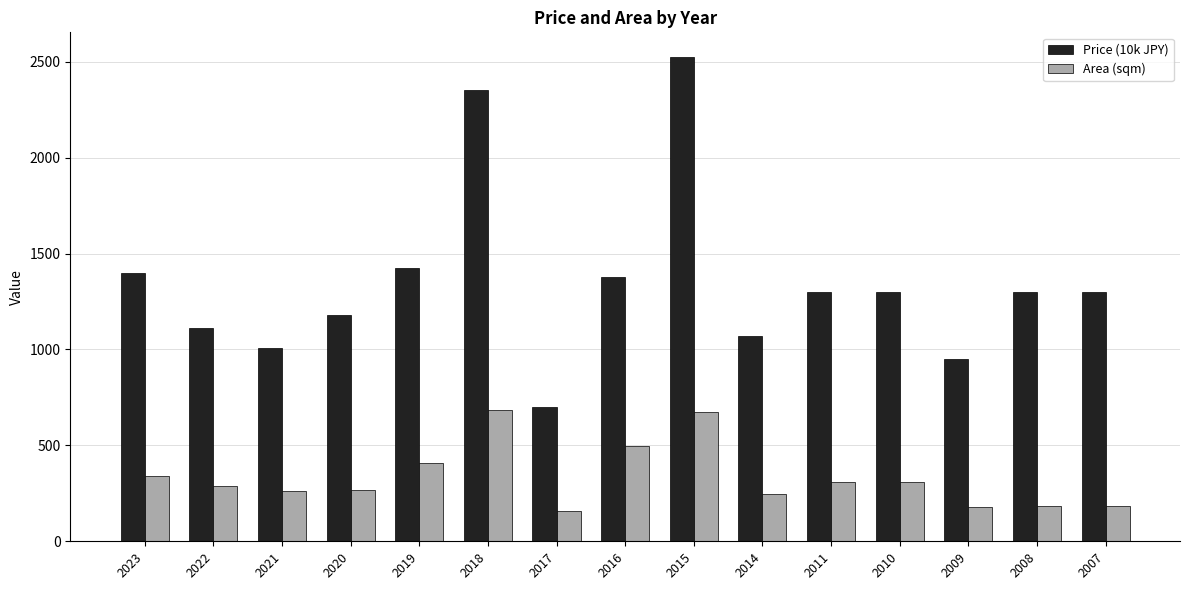

At which category is the sum across all series the highest?

2015